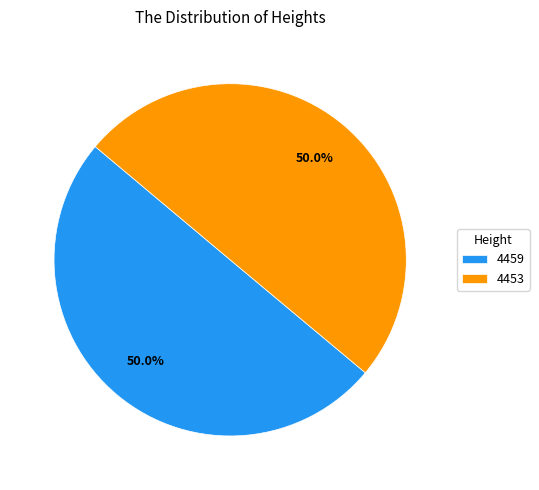

To the nearest percent, what is the combined percentage of 4453 and 4459?

100%